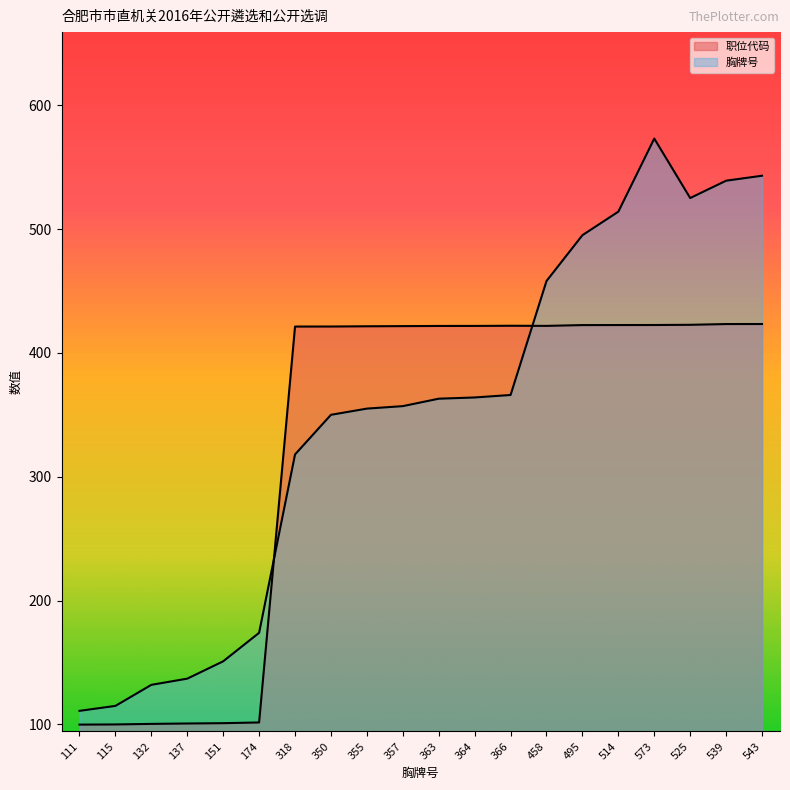

What is the difference between the maximum and minimum values in the 职位代码 series?

323.4